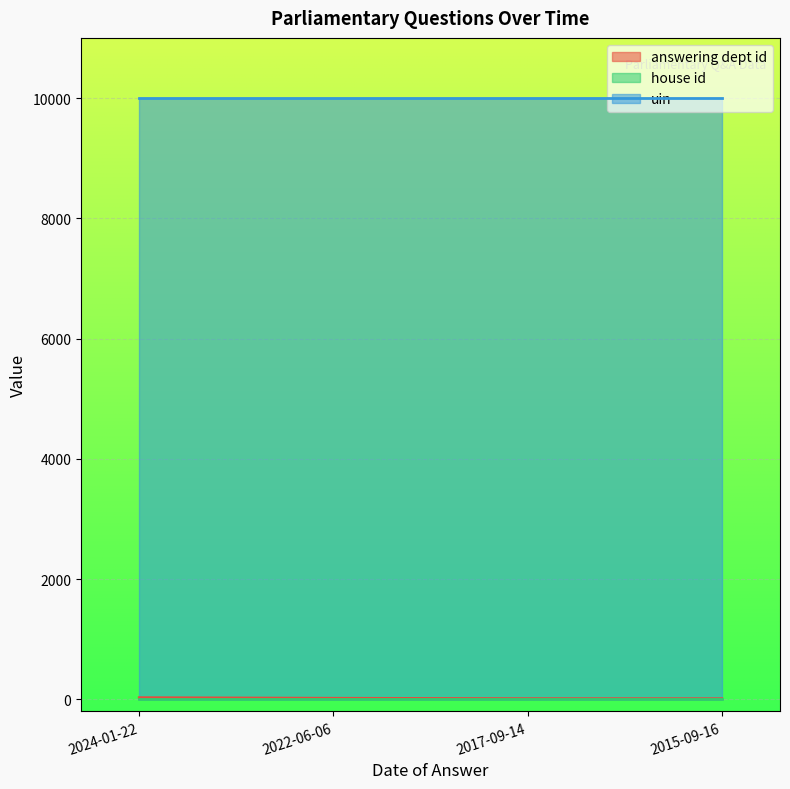

What is the greatest value displayed?

10003